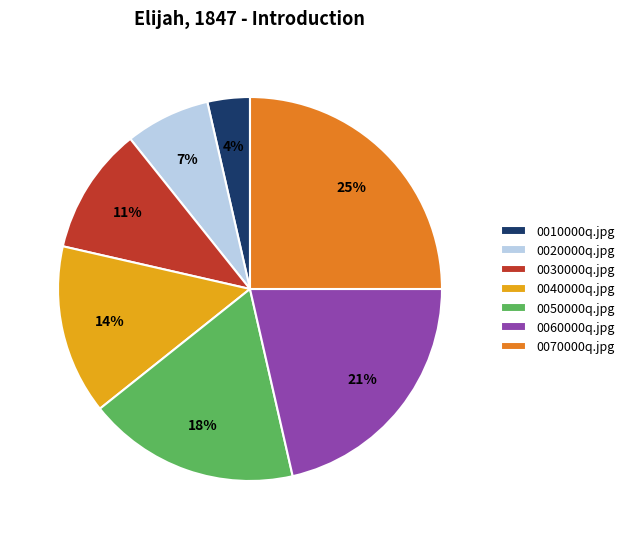

Which category has the biggest portion of the pie?

0070000q.jpg